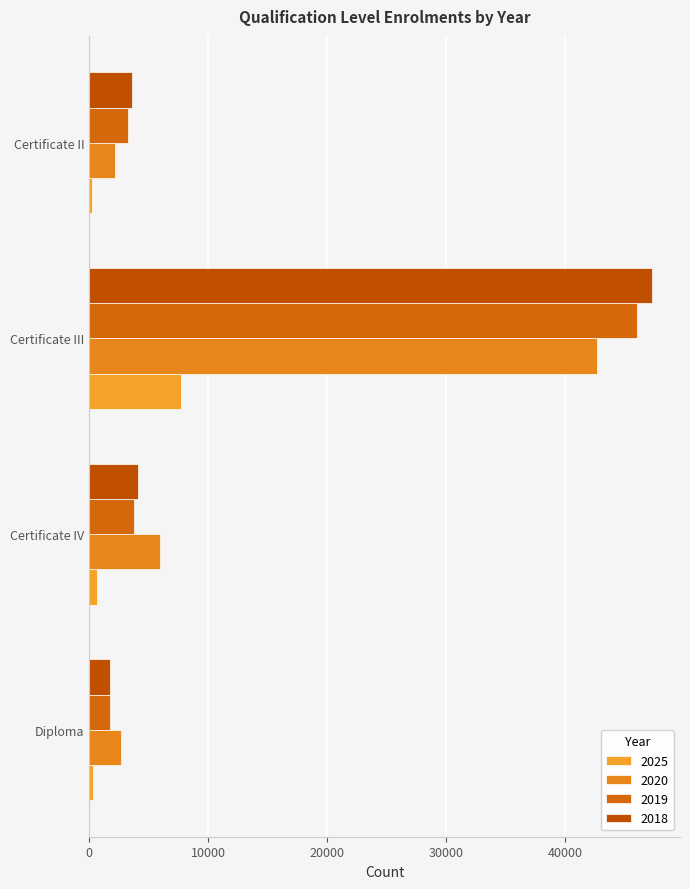

How many distinct data groups are displayed?

4